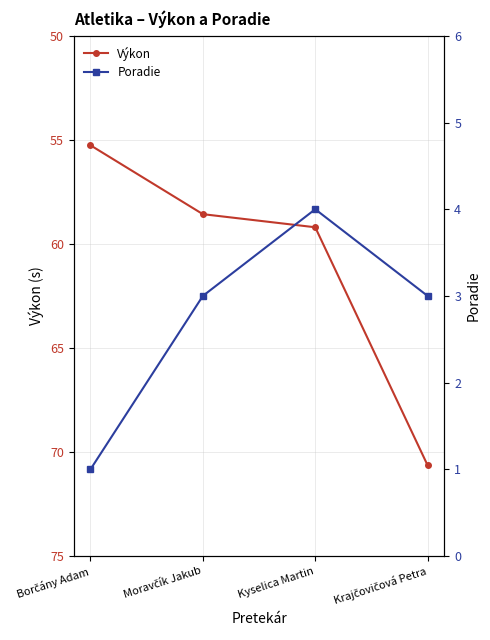

Reading left to right, list all the values displayed in this chart.

Výkon: Borčány Adam=55.3	Moravčík Jakub=58.6	Kyselica Martin=59.2	Krajčovičová Petra=70.6
Poradie: Borčány Adam=1.0	Moravčík Jakub=3.0	Kyselica Martin=4.0	Krajčovičová Petra=3.0